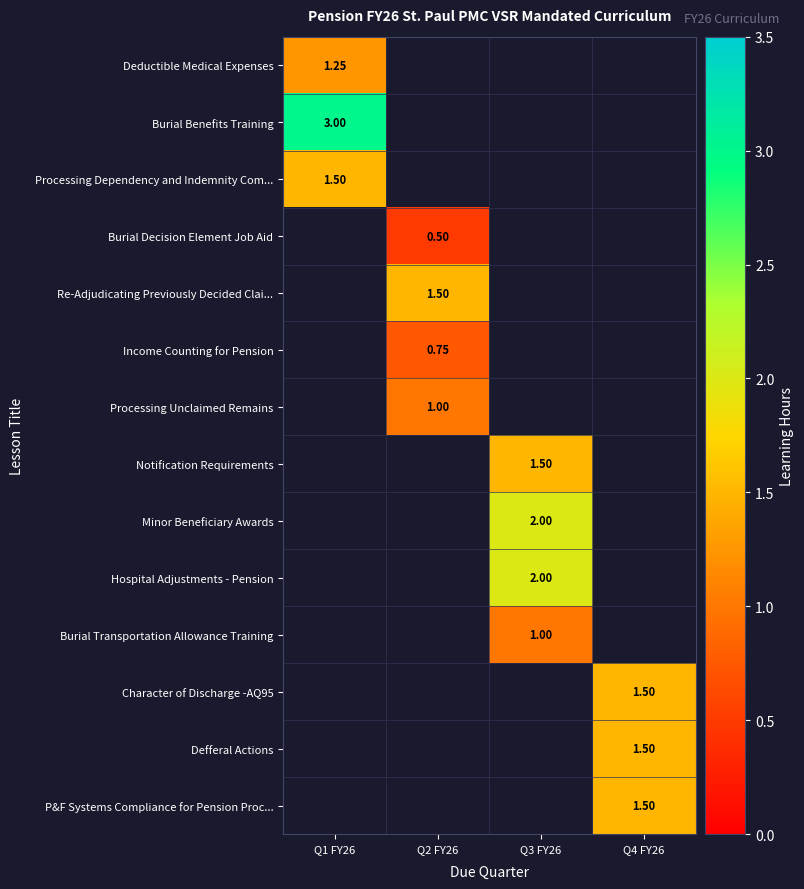

At which category does the chart reach its minimum across all series?

Q2 FY26